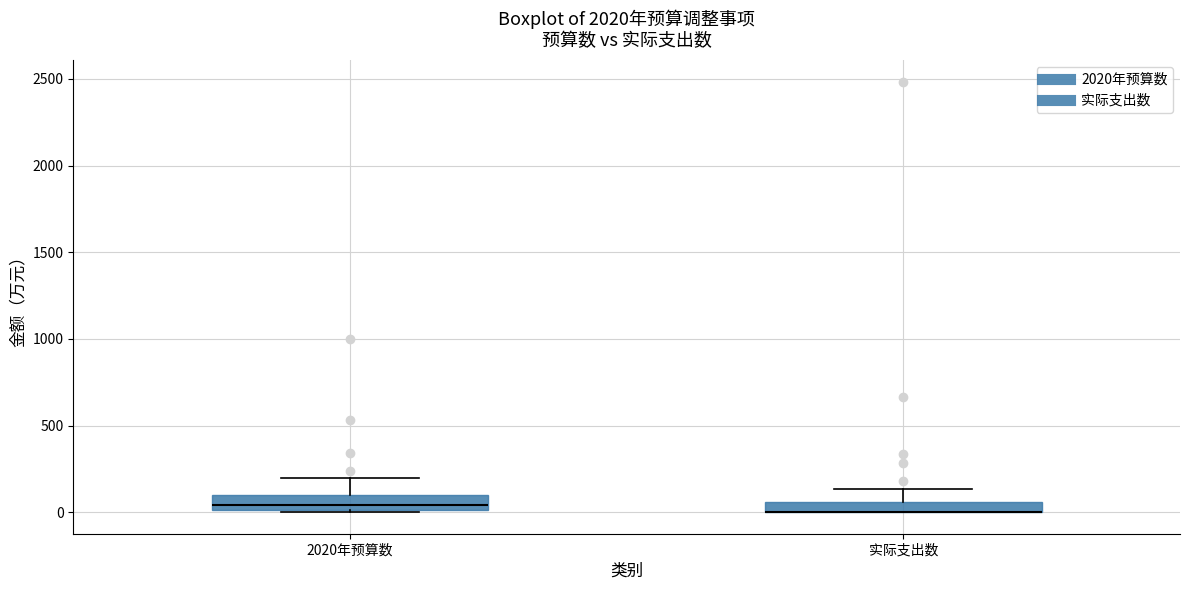

Where is the upper edge of the box for 2020年预算数 on the y-axis? The values are not printed on the chart, so give them approximately, as read against the axis.

100